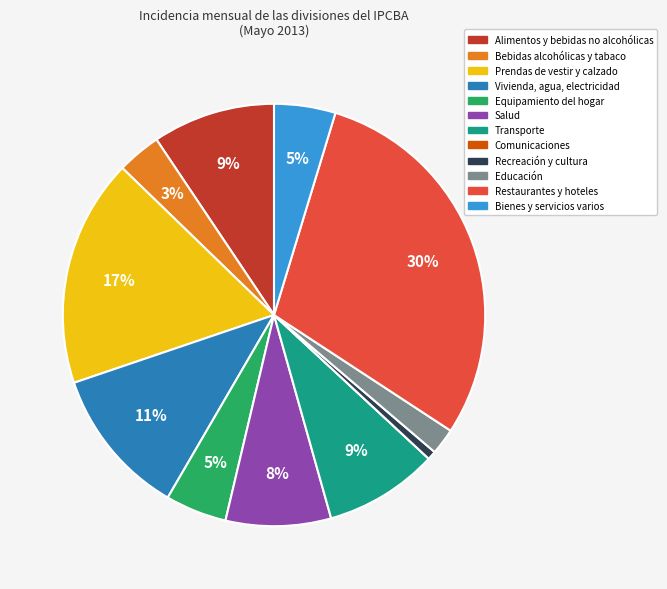

The Alimentos y bebidas no alcohólicas slice represents 1% of the pie. True or false?

False